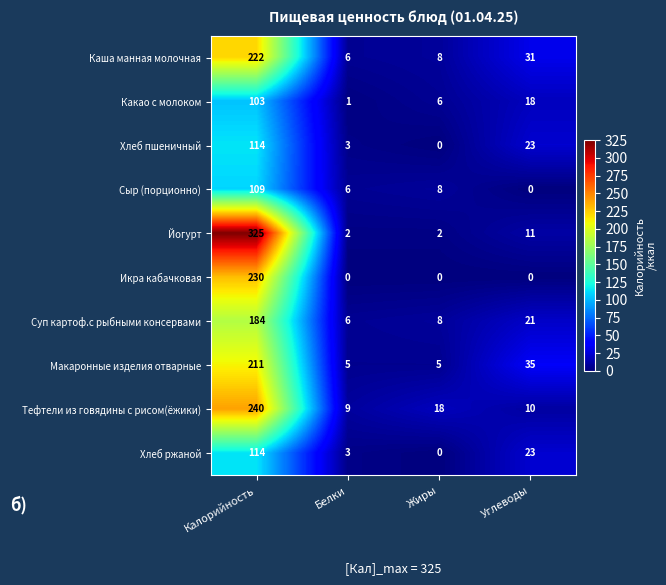

Read the Йогурт value at Углеводы.

11